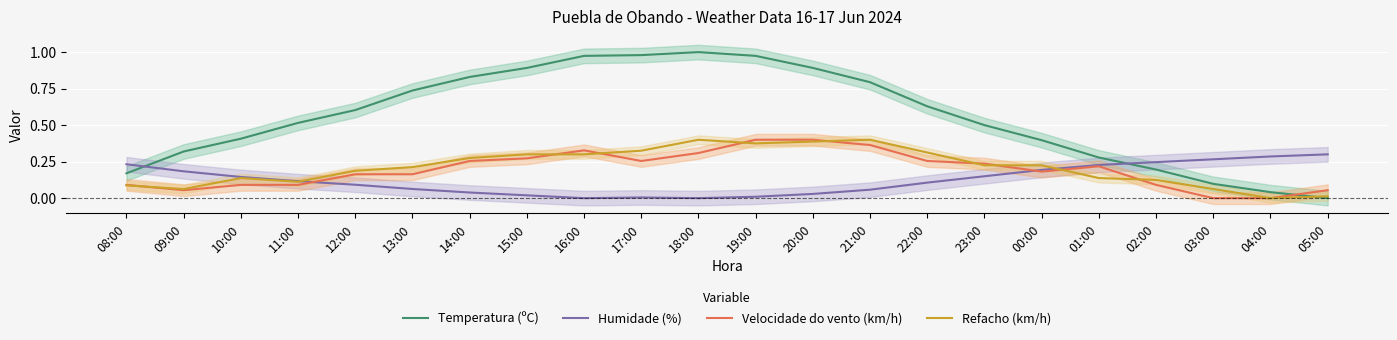

Reading left to right, what are all the values shown in this chart?

Temperatura (ºC): 0.2	0.3	0.4	0.5	0.6	0.7	0.8	0.9	1.0	1.0	1.0	1.0	0.9	0.8	0.6	0.5	0.4	0.3	0.2	0.1	0.0	0.0
Humidade (%): 0.2	0.2	0.1	0.1	0.1	0.1	0.0	0.0	0.0	0.0	0.0	0.0	0.0	0.1	0.1	0.1	0.2	0.2	0.2	0.3	0.3	0.3
Velocidade do vento (km/h): 0.1	0.1	0.1	0.1	0.2	0.2	0.3	0.3	0.3	0.3	0.3	0.4	0.4	0.4	0.3	0.2	0.2	0.2	0.1	0.0	0.0	0.1
Refacho (km/h): 0.1	0.1	0.1	0.1	0.2	0.2	0.3	0.3	0.3	0.3	0.4	0.4	0.4	0.4	0.3	0.2	0.2	0.1	0.1	0.1	0.0	0.0